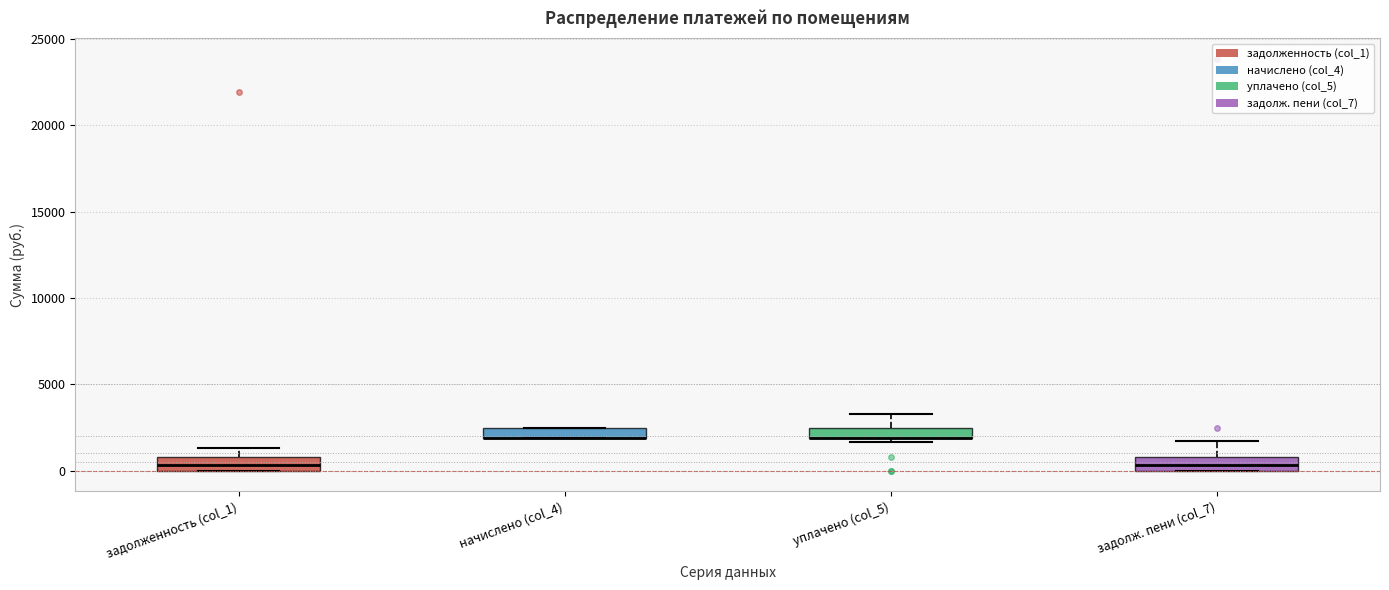

Where is the upper edge of the box for задолженность (col_1) on the y-axis? The values are not printed on the chart, so give them approximately, as read against the axis.

1000